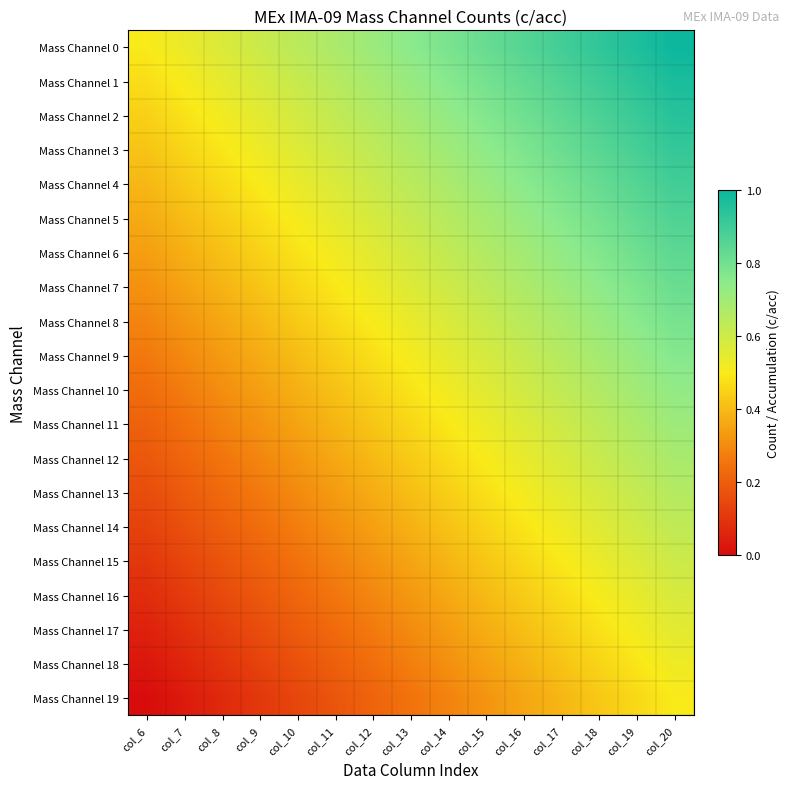

At how many categories does at least one series exceed 0?

15